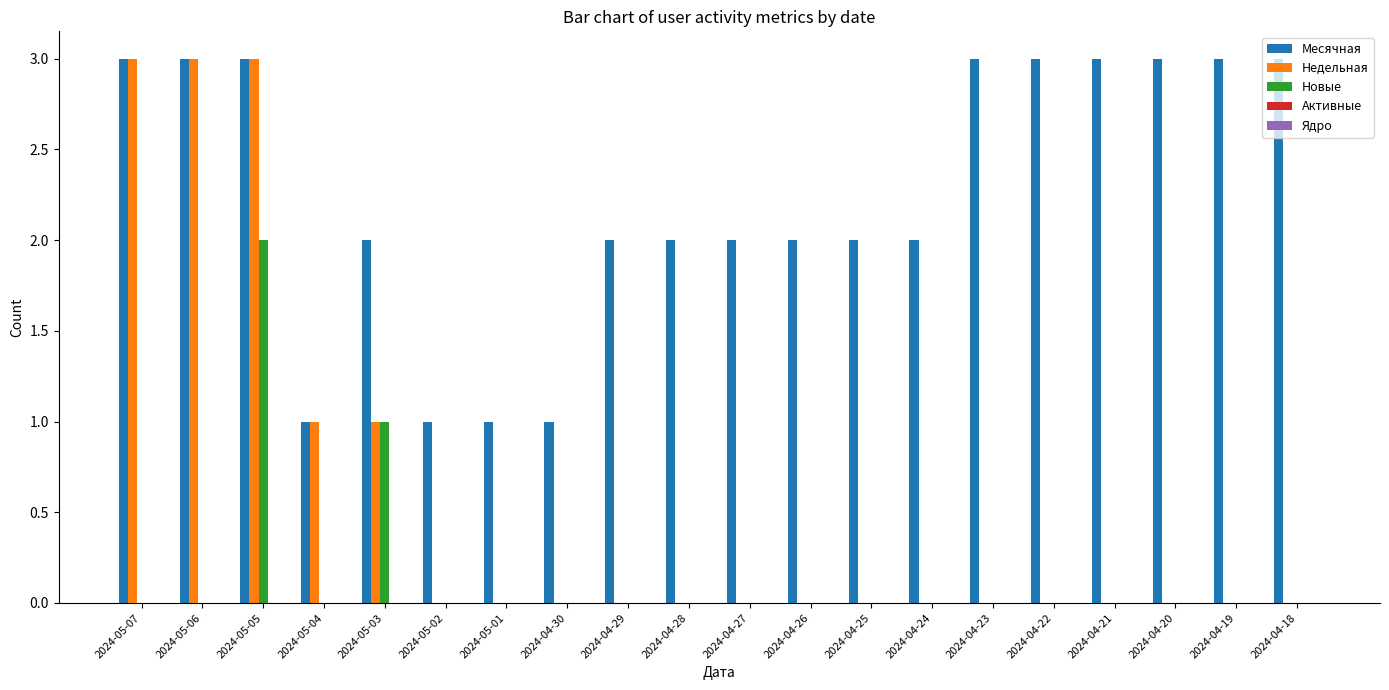

Count the Месячная values in the range 2 to 3.

16